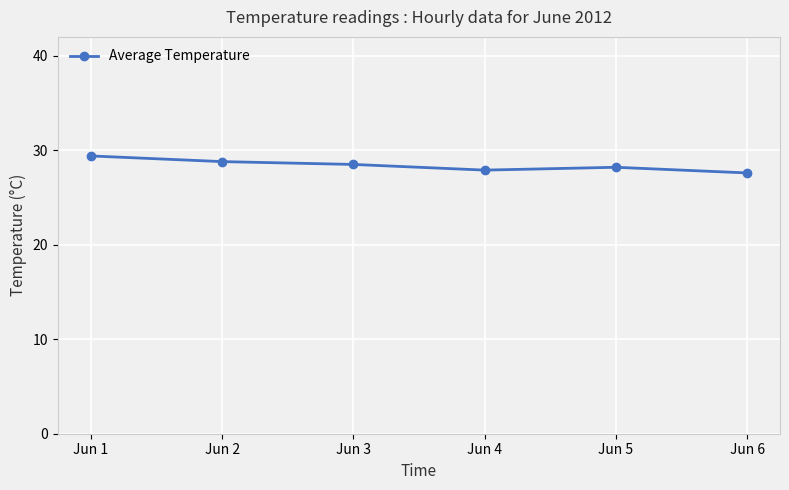

What is the value of the 4th point from the left?

27.9